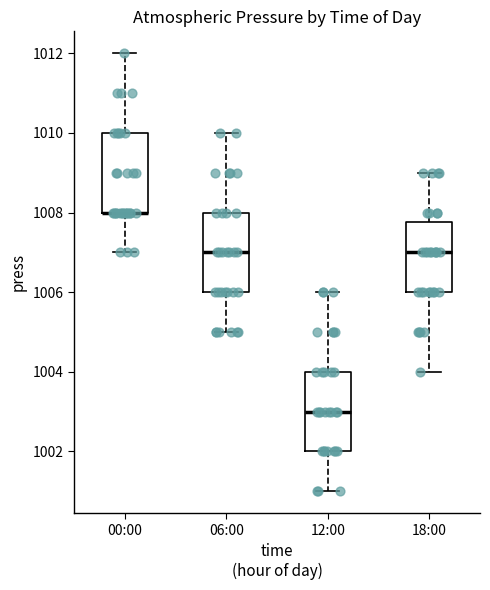

Where does the median line of the box for 06:00 sit on the y-axis? The values are not printed on the chart, so give them approximately, as read against the axis.

1007.0